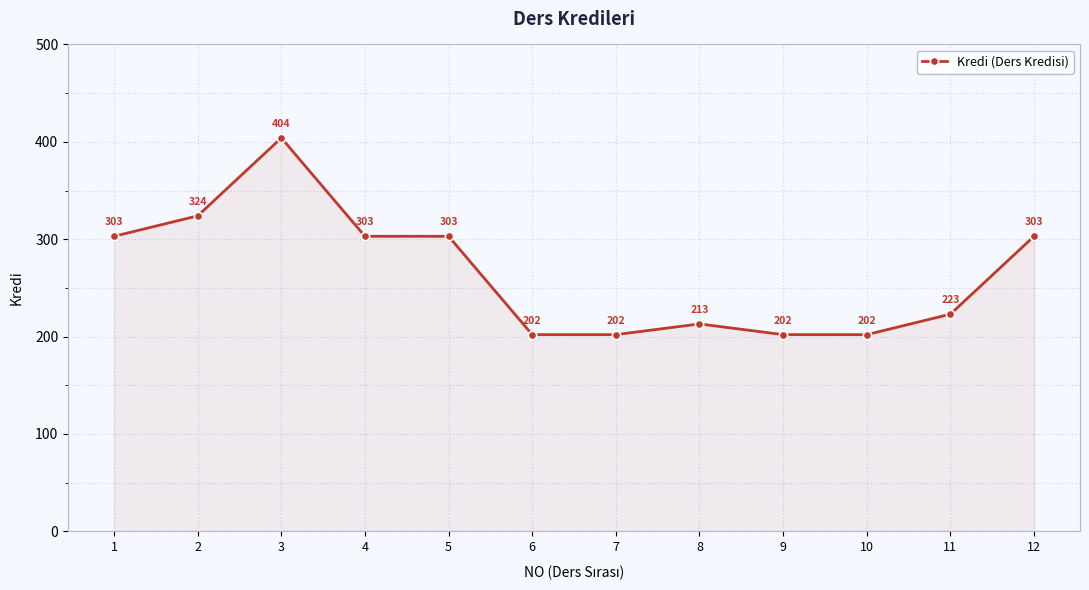

What value does the data have at 11?

223